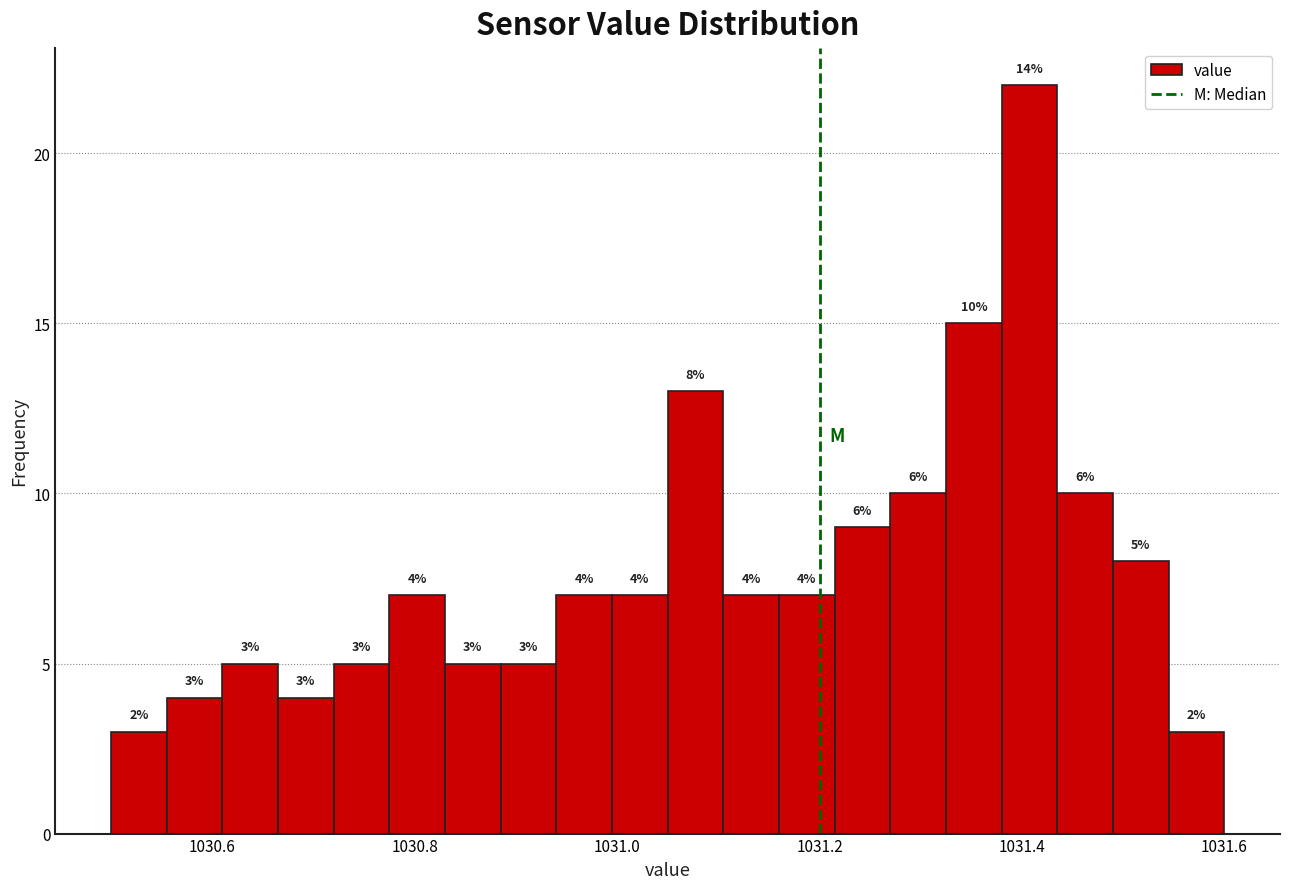

Around what value on the x-axis is the tallest bar? Give the approximate position of its centre, as read against the axis.

1031.40